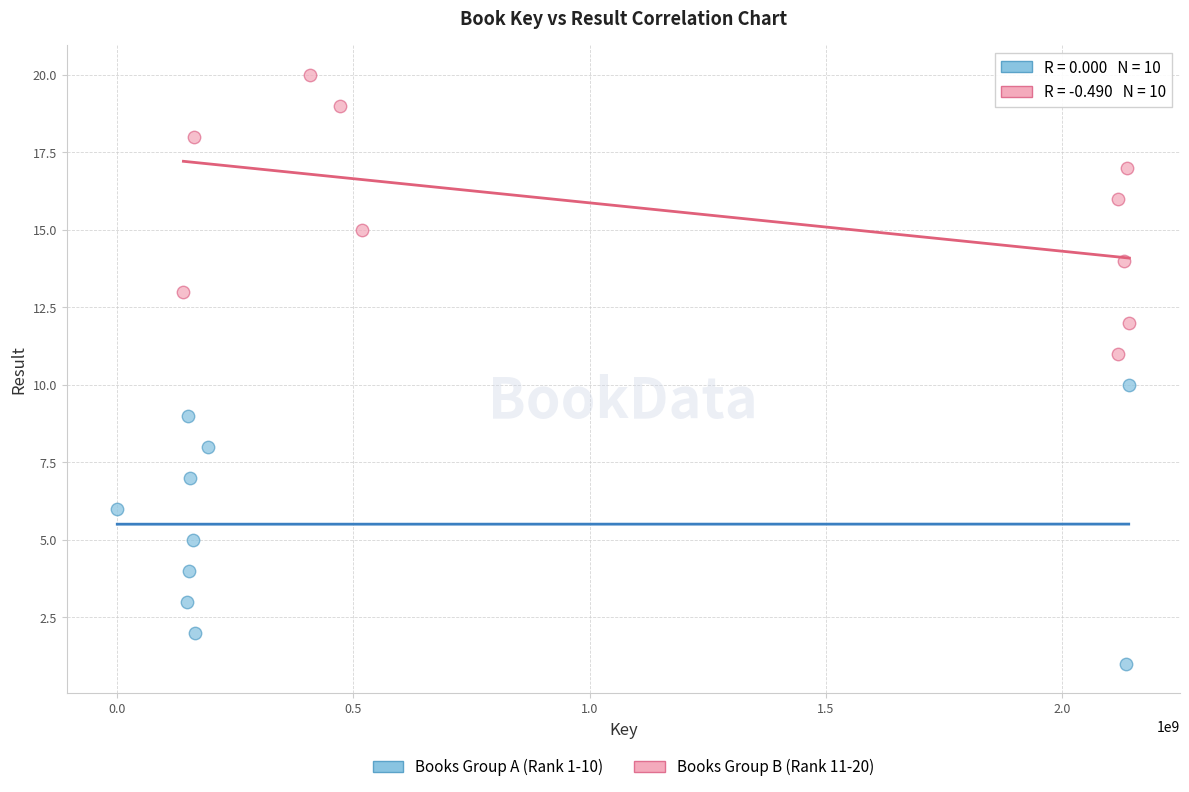

Which series contains the lowest Y value?

Books Group A (Rank 1-10)